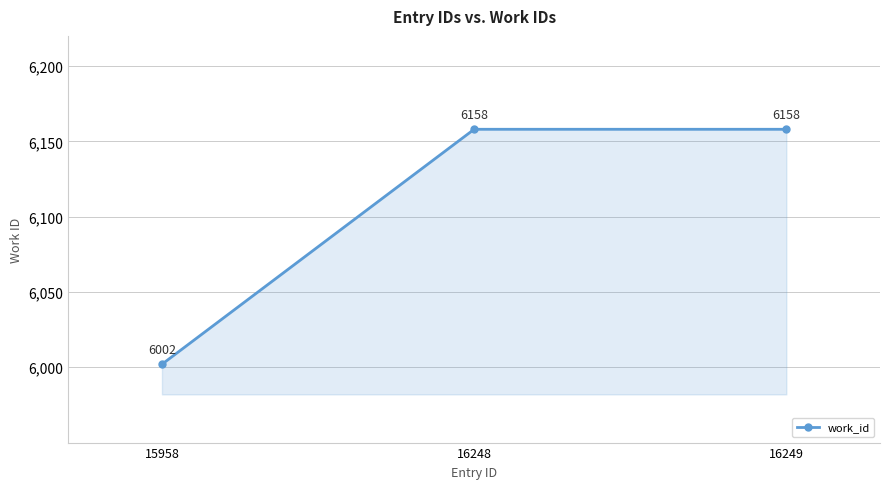

Reading right to left, what are all the values shown in this chart?

16249=6158	16248=6158	15958=6002